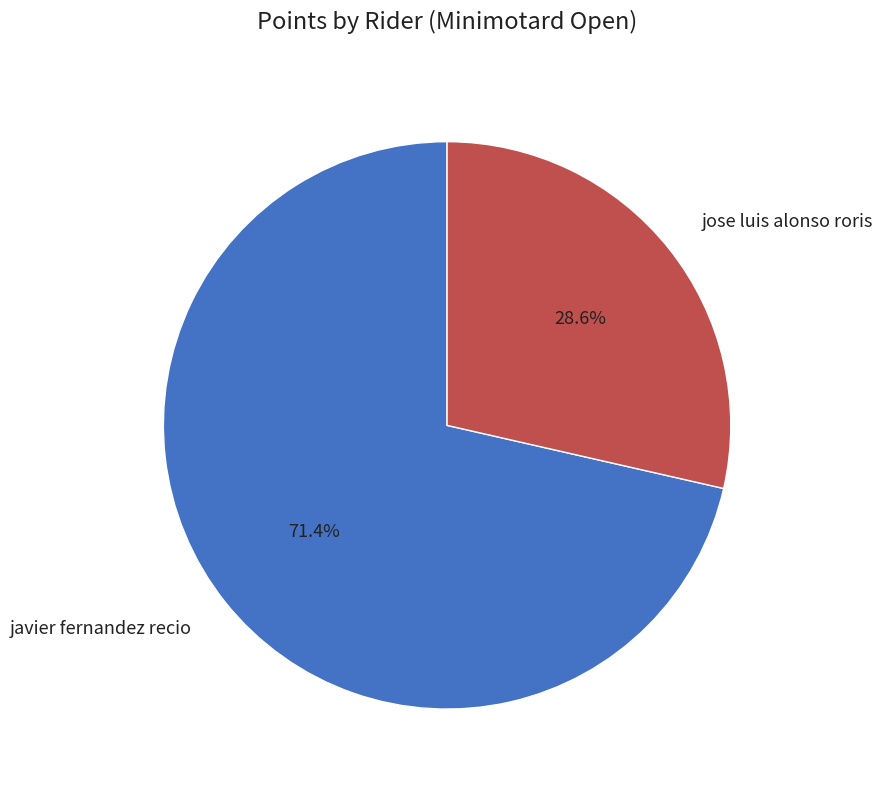

To the nearest percent, what percentage of the pie is jose luis alonso roris?

29%